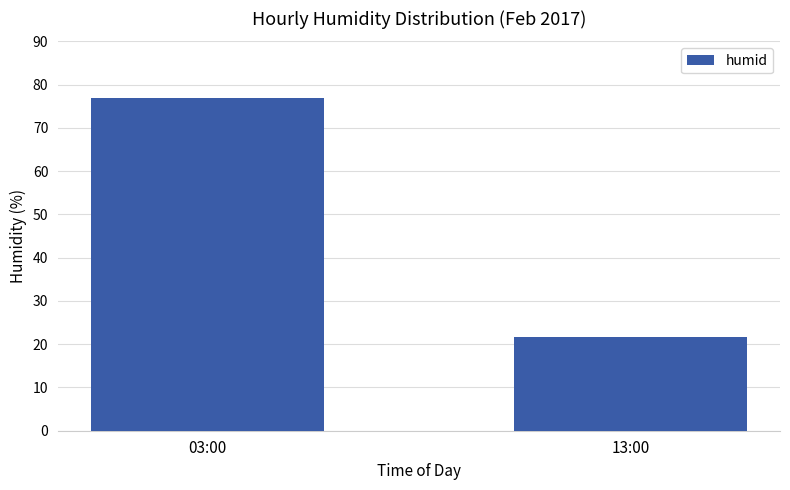

True or false: the data shows 77.0 at 03:00.

True